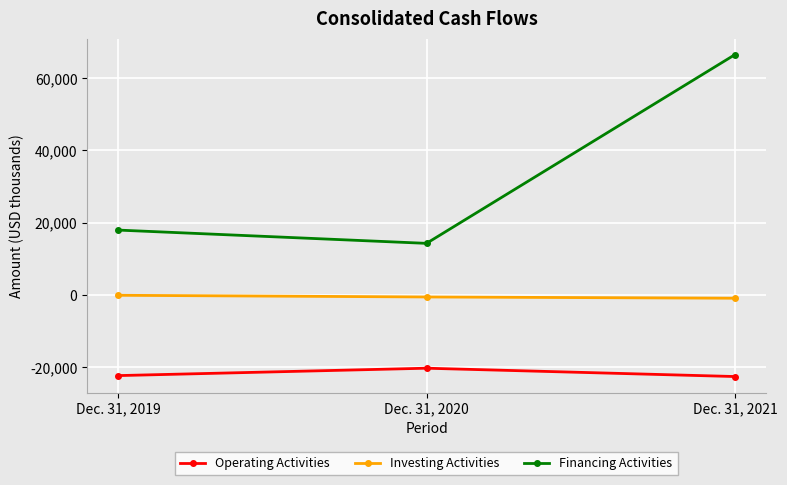

Which series changed the most between Dec. 31, 2019 and Dec. 31, 2021?

Financing Activities